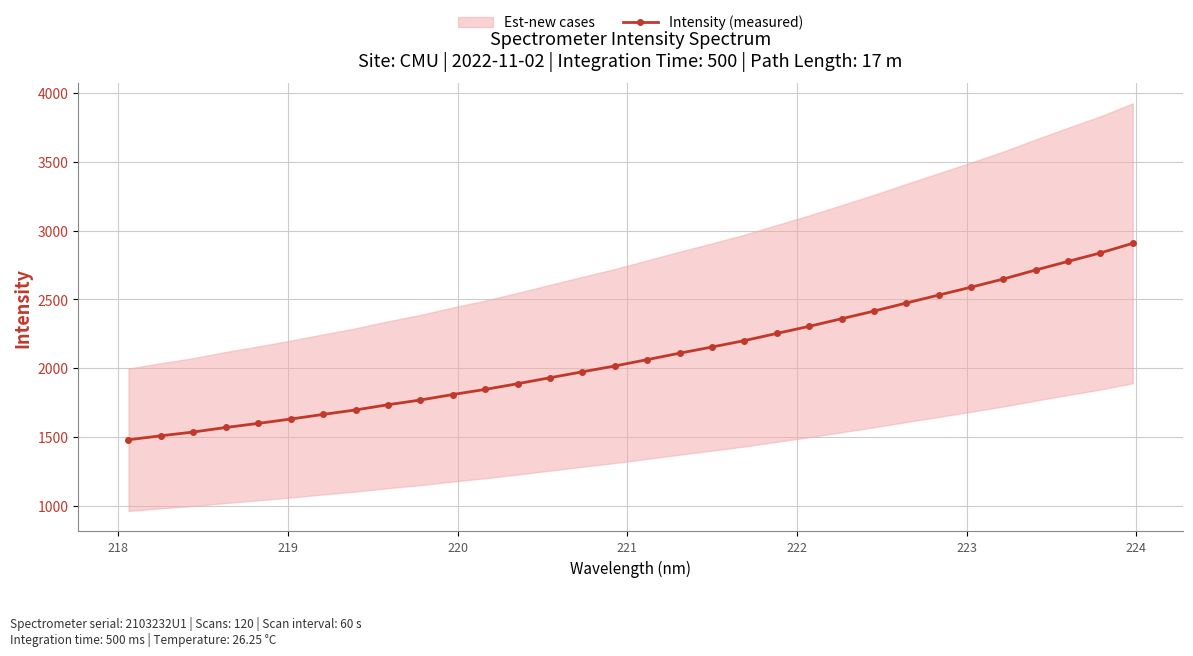

What is the maximum value for Intensity (measured)?

2908.2